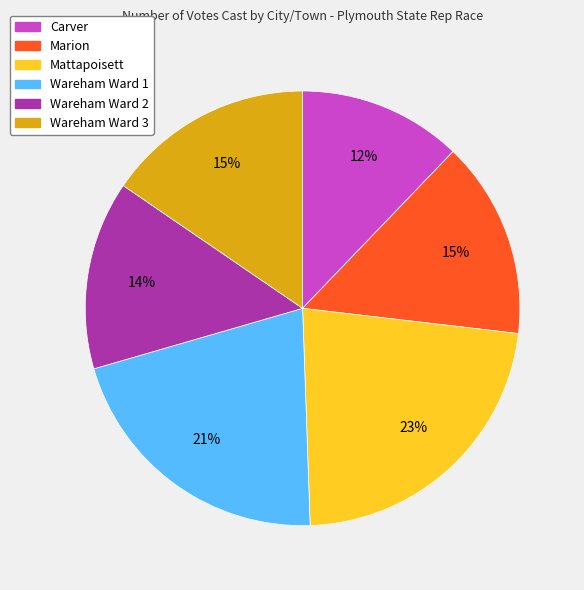

How many slices are in this pie chart?

6